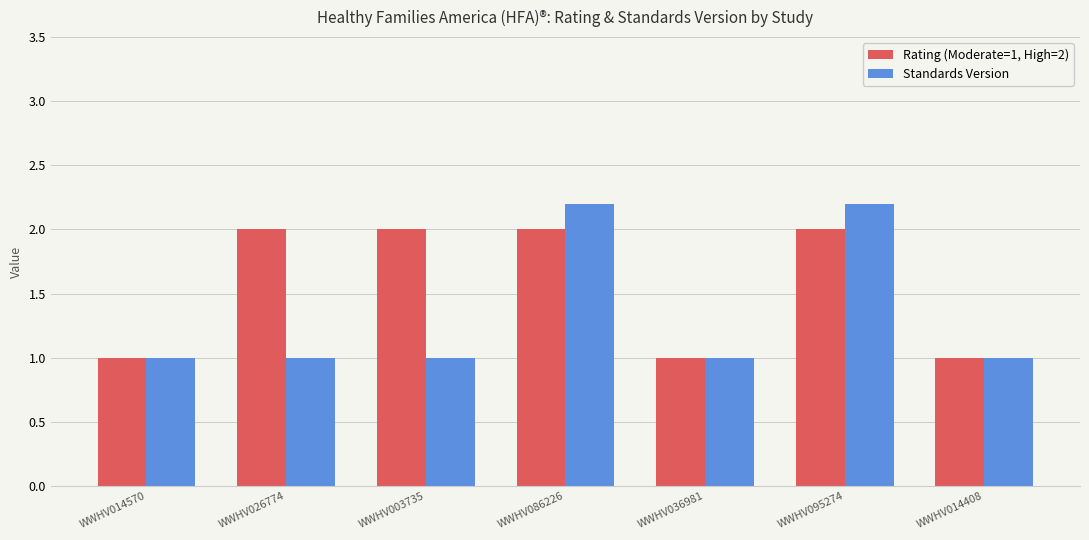

Is it true that Rating (Moderate=1, High=2) equals 0.5 at WWHV026774?

False